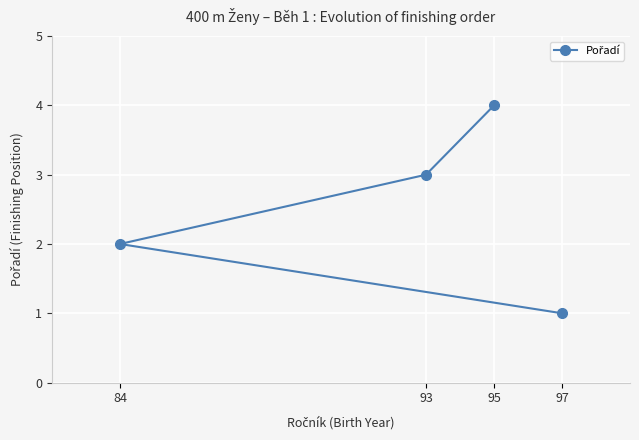

True or false: the data shows 4 at 95.

True